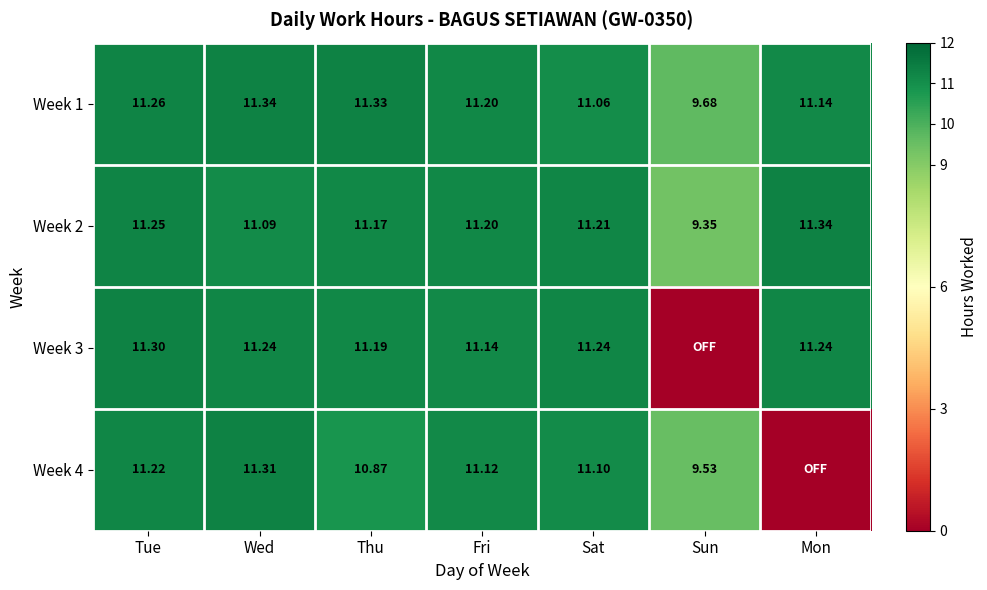

Which has a higher value, Wed or Sat?

Wed